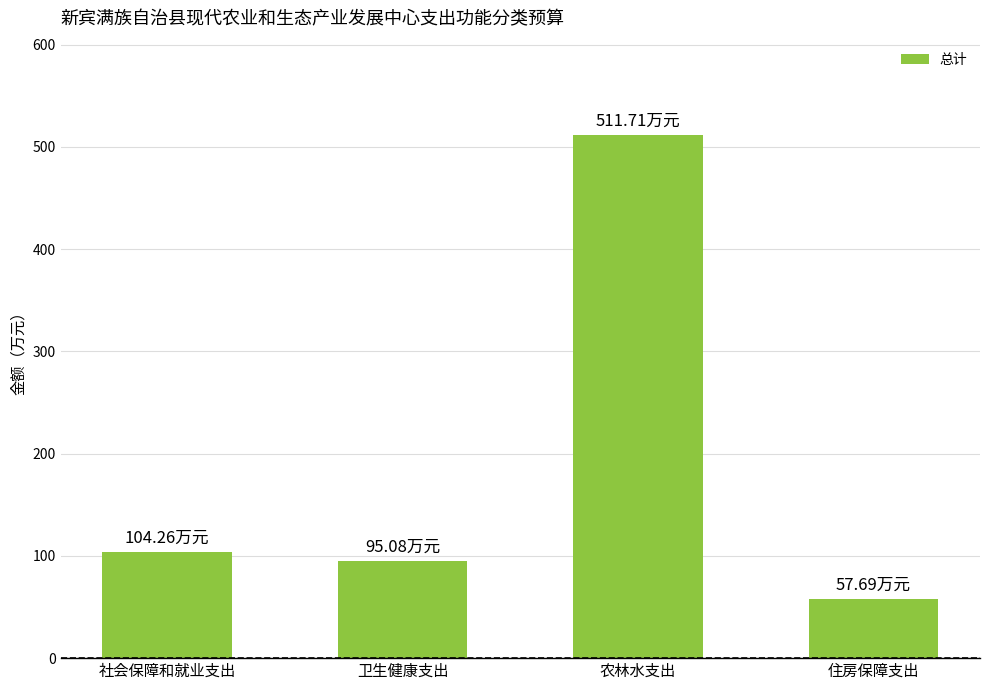

What is the minimum value shown in the chart?

57.7